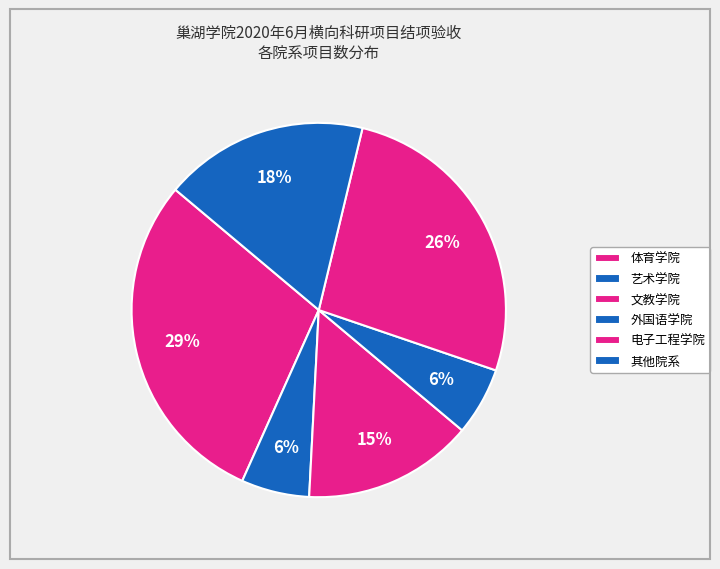

How many slices are in this pie chart?

6